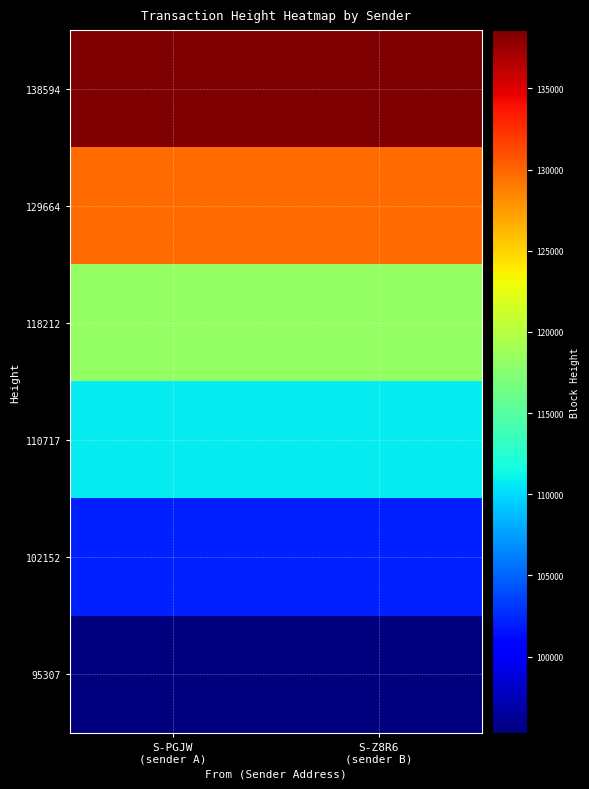

At how many categories does at least one series exceed 132974?

2